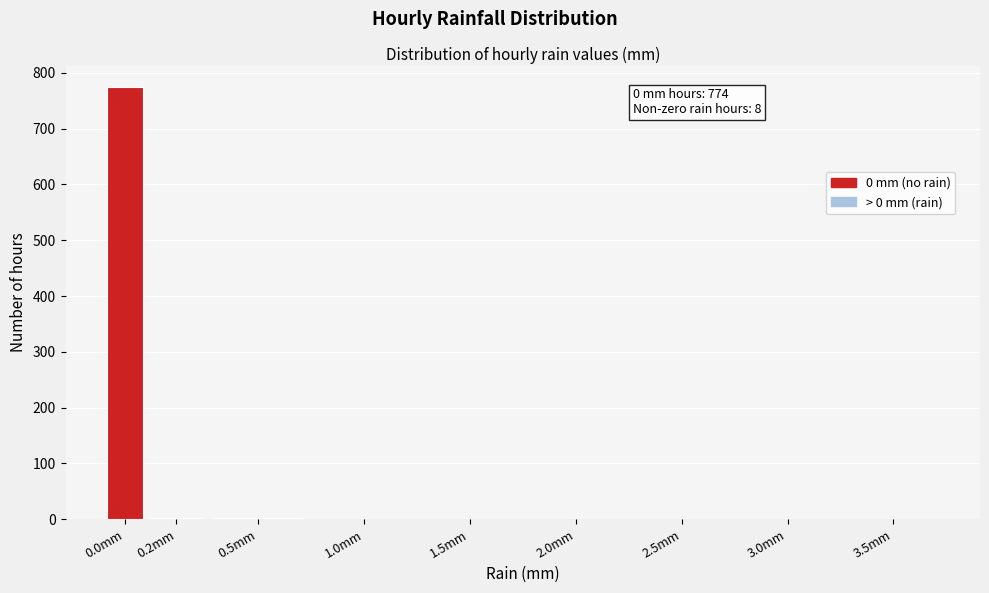

The value at 2.0mm is 402. True or false?

False